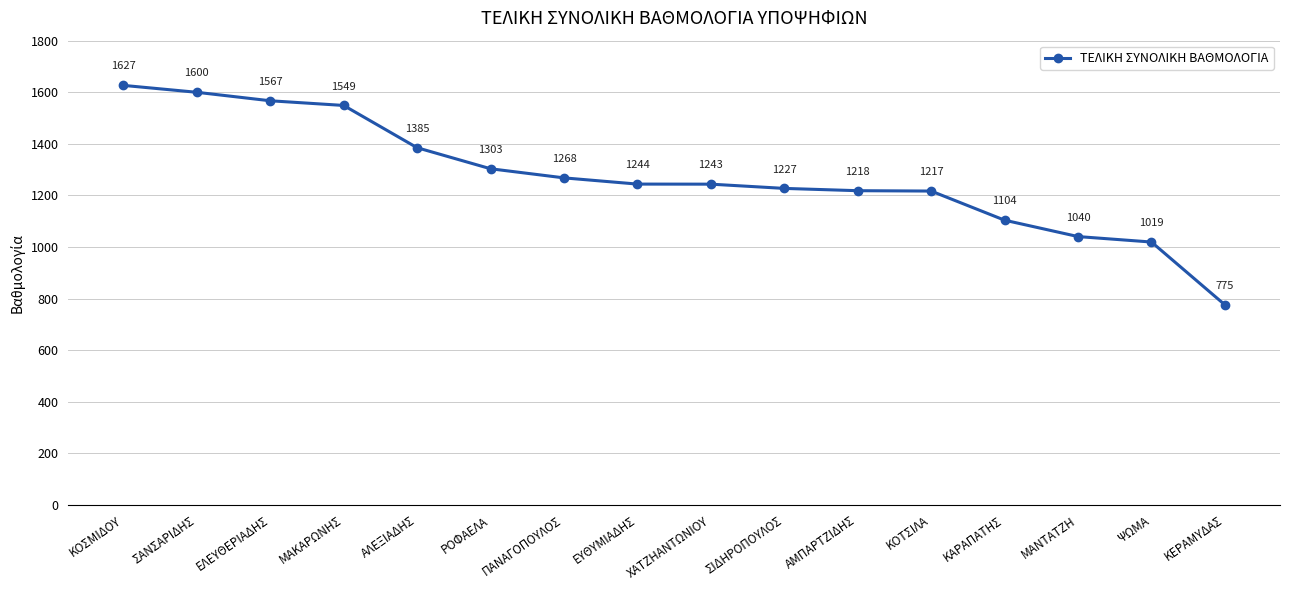

What position from the left is ΜΑΝΤΑΤΖΗ?

14